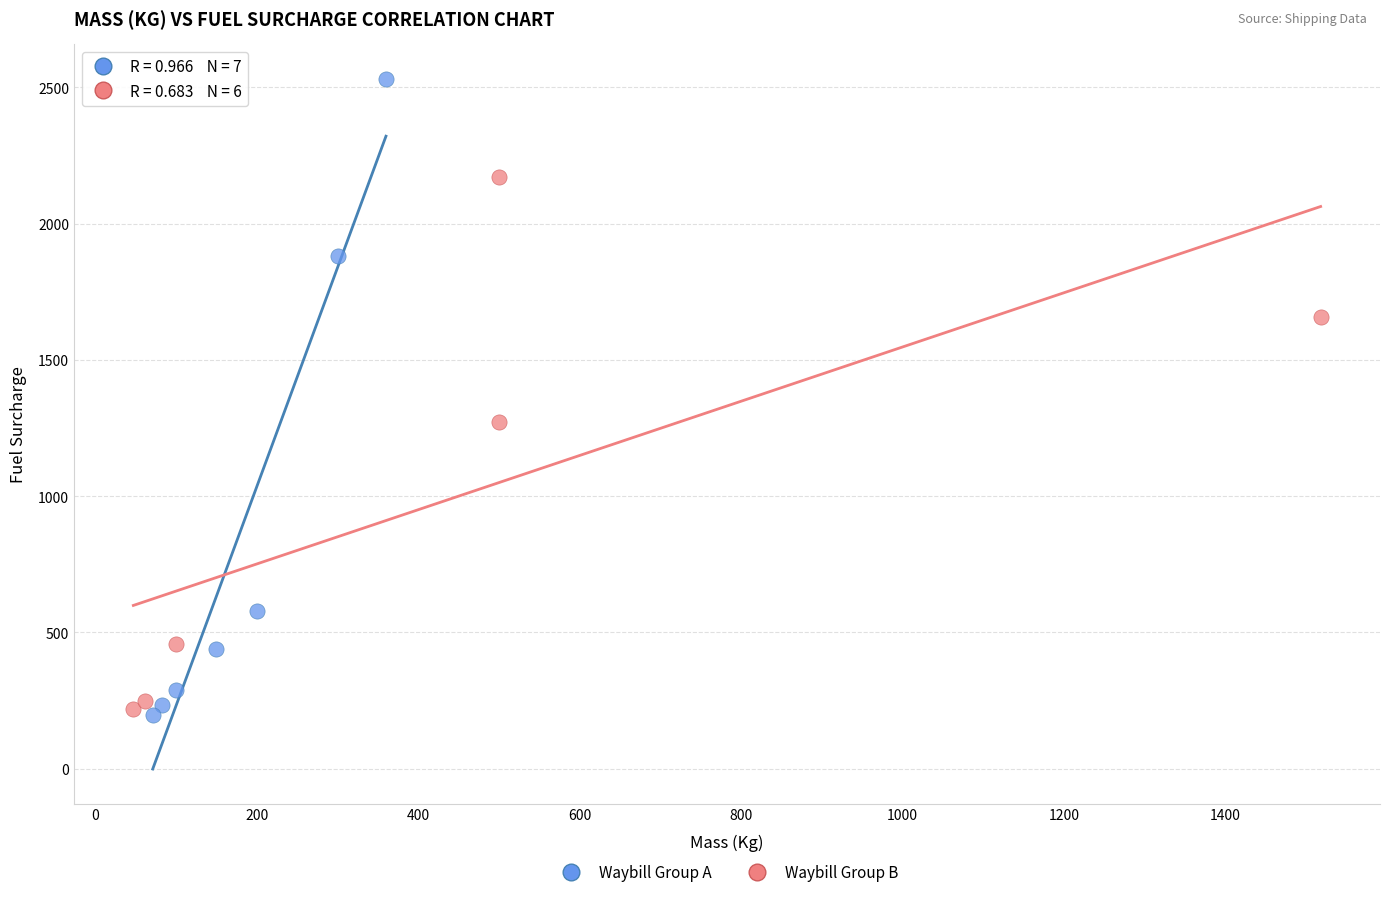

What are all the series names shown in the legend?

Waybill Group A, Waybill Group B